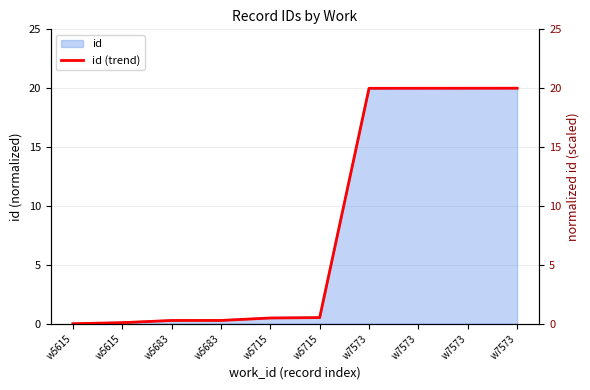

What is the value of the 3rd point from the left?

0.3